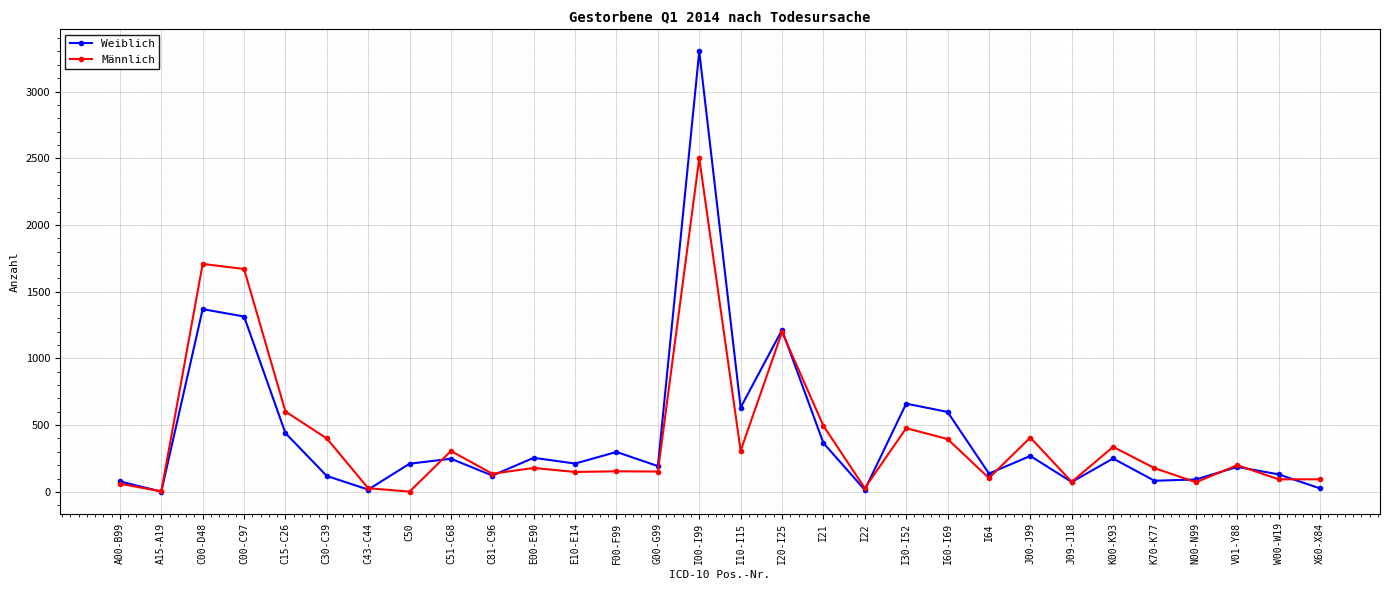

Is it true that Weiblich equals 211 at C50?

True